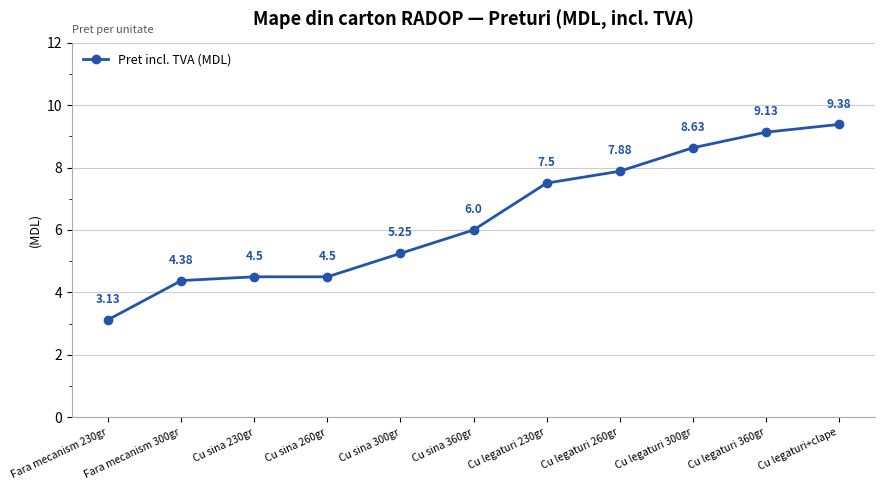

What is the difference between the maximum and second lowest values?

5.0